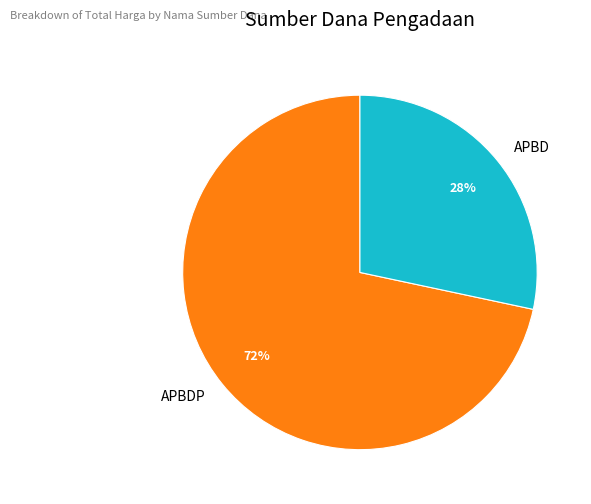

Which slice is the smallest?

APBD